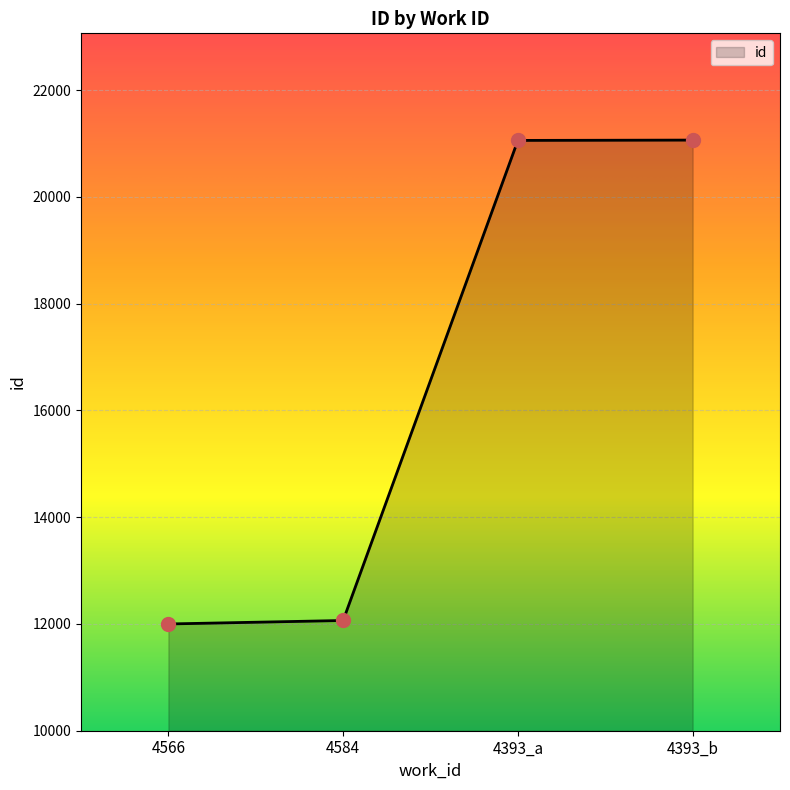

Which has a higher value, 4393_a or 4566?

4393_a